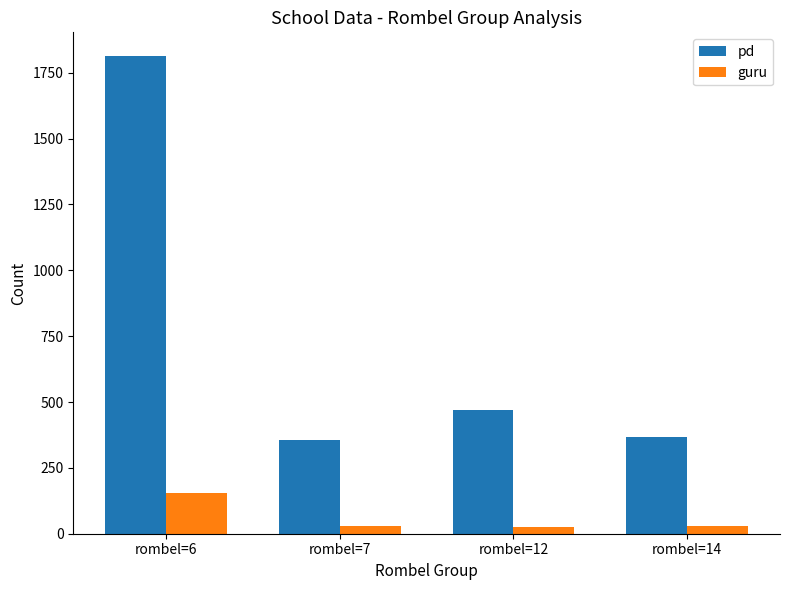

What is the approximate value of guru at rombel=7, to the nearest 10?

30